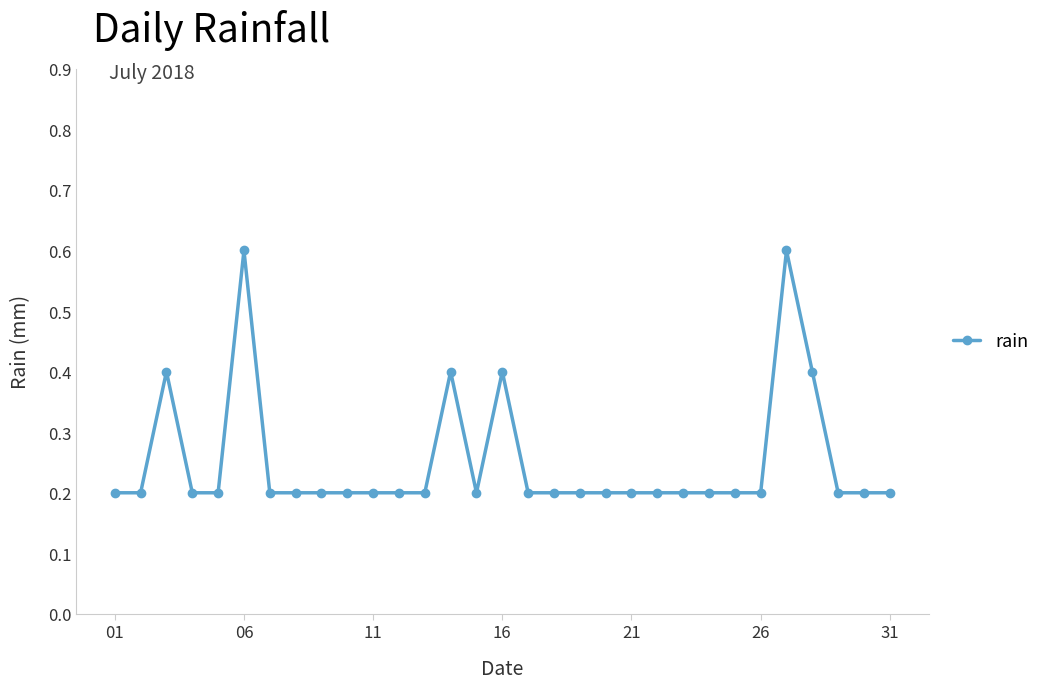

True or false: there are more than 1 points higher than both neighbors.

True